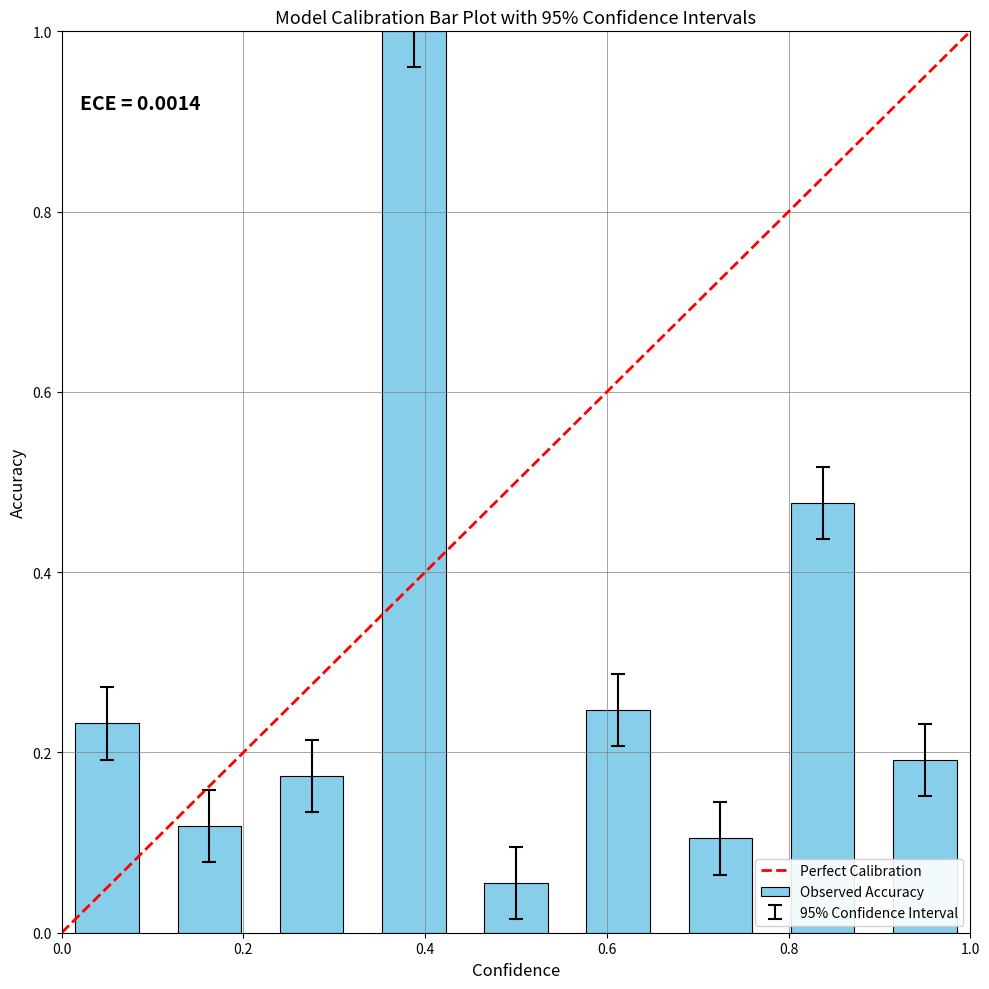

What is the sum of all values?

2.6